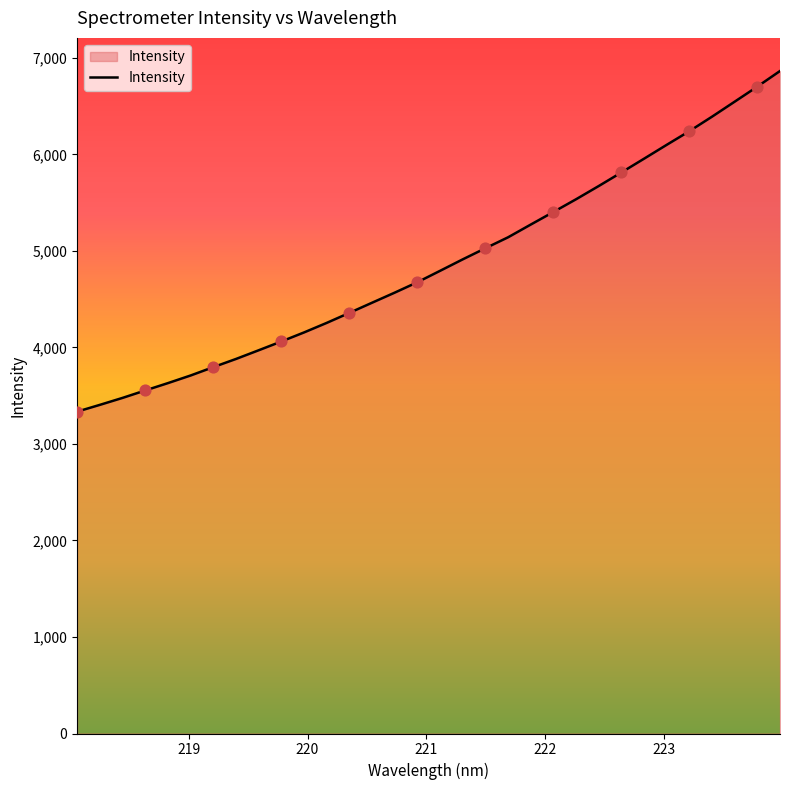

What is the minimum value shown in the chart?

3335.0